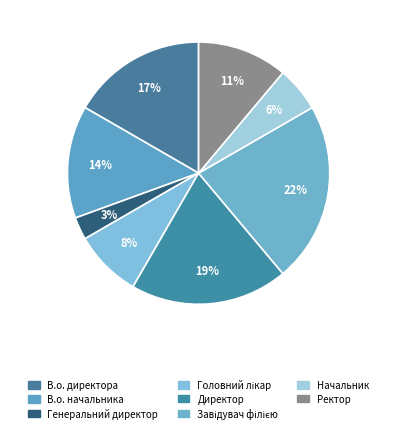

Is В.о. начальника the majority of the pie?

No